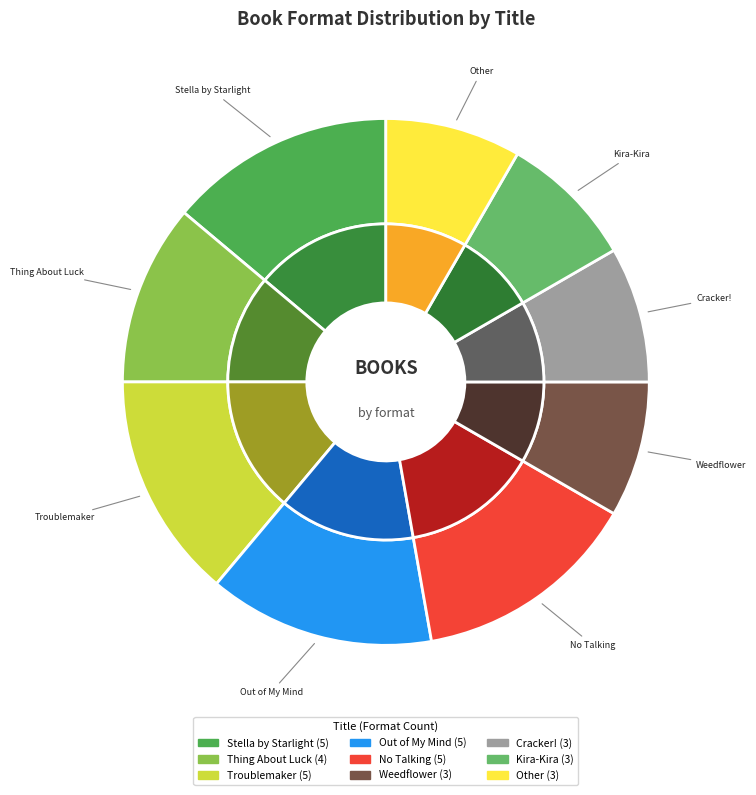

True or false: No Talking accounts for 14% of the total.

True